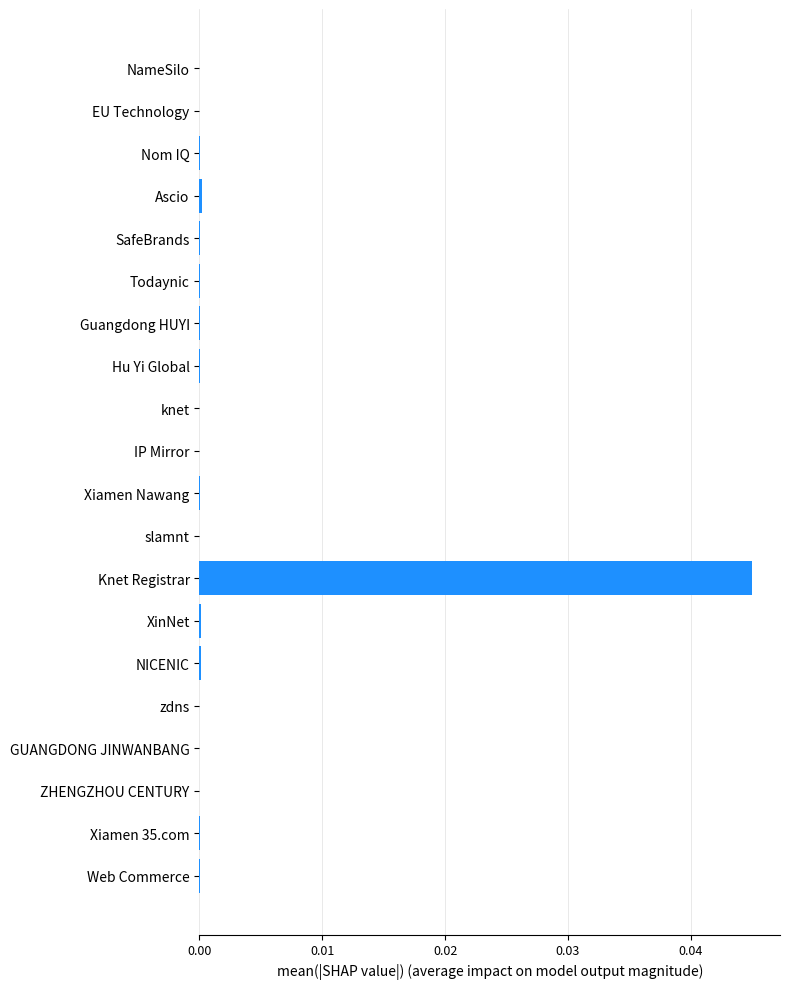

Is it true that the value at Hu Yi Global is 0.0?

True